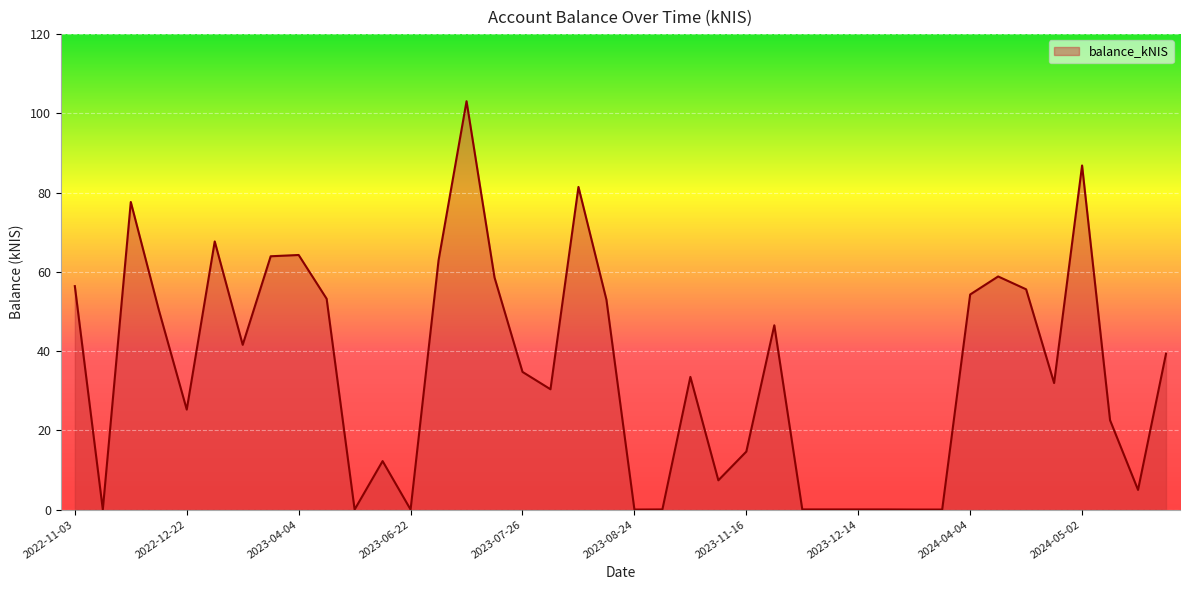

What is the maximum value shown in the chart?

103.1